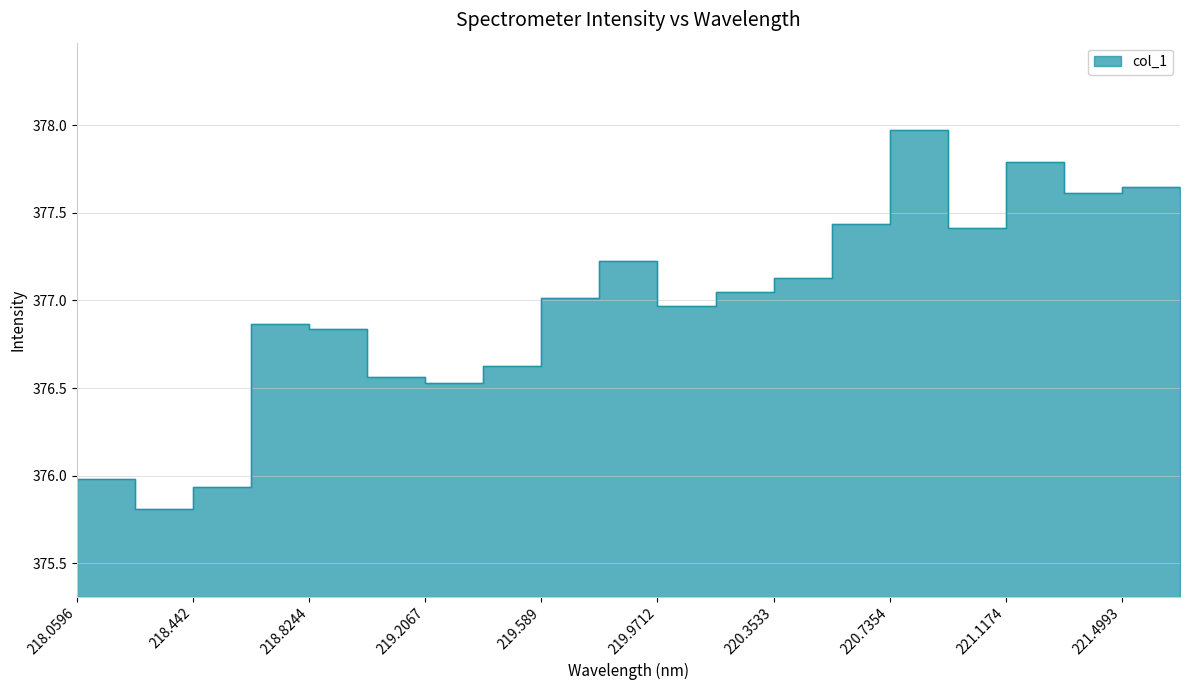

Where does the data first go above 377?

219.589